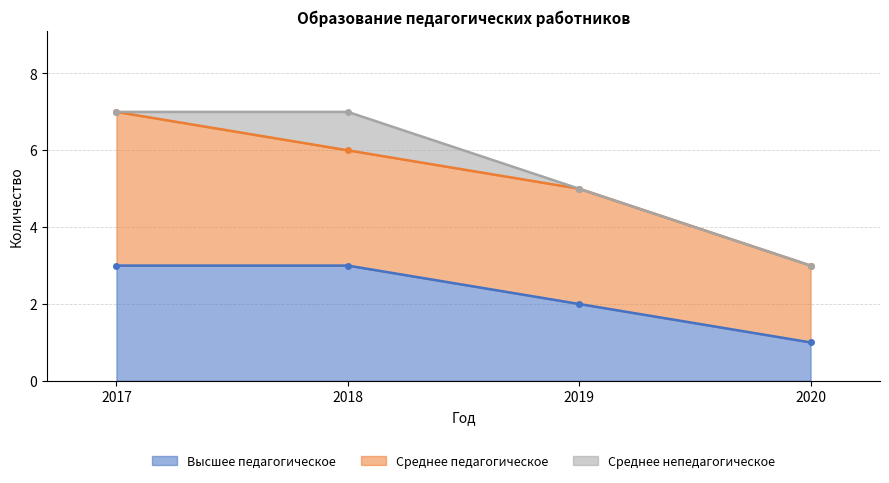

Does the chart have visible grid lines?

Yes